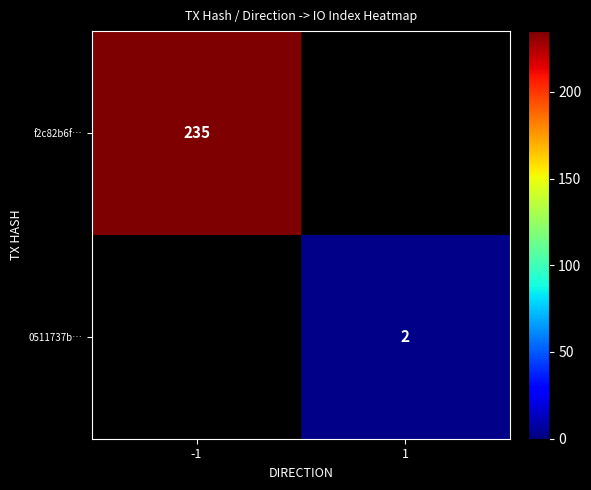

The value of f2c82b6f… at -1 is 77.4. True or false?

False